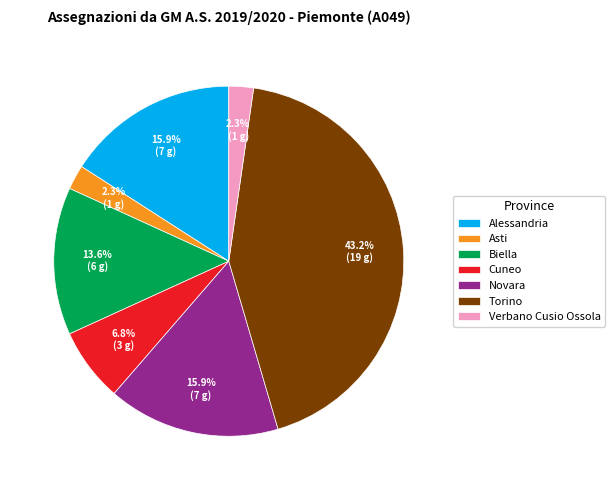

To the nearest percent, what is the average slice percentage?

14%